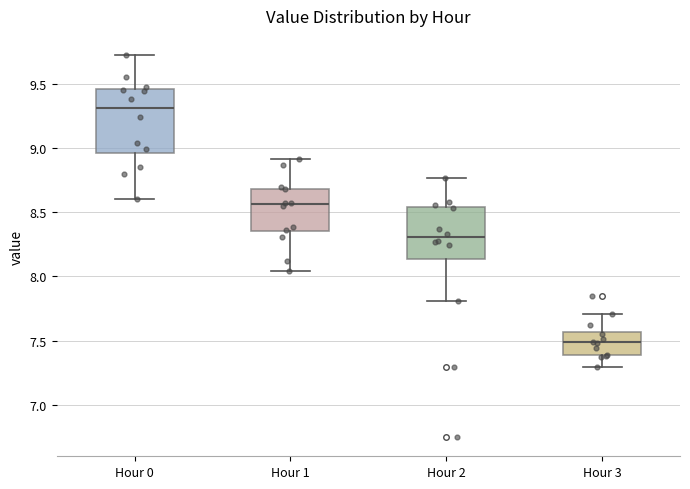

Reading left to right, transcribe this box plot: for each box, give where its median line is, the range the box spans, and where its two whiskers end, as read against the y-axis. The values are not printed on the chart, so give them approximately, as read against the axis.

Hour 0: median 9.30, box 8.95 to 9.45, whiskers 8.60 to 9.75
Hour 1: median 8.55, box 8.35 to 8.70, whiskers 8.05 to 8.90
Hour 2: median 8.30, box 8.15 to 8.55, whiskers 7.80 to 8.75
Hour 3: median 7.50, box 7.40 to 7.55, whiskers 7.30 to 7.70